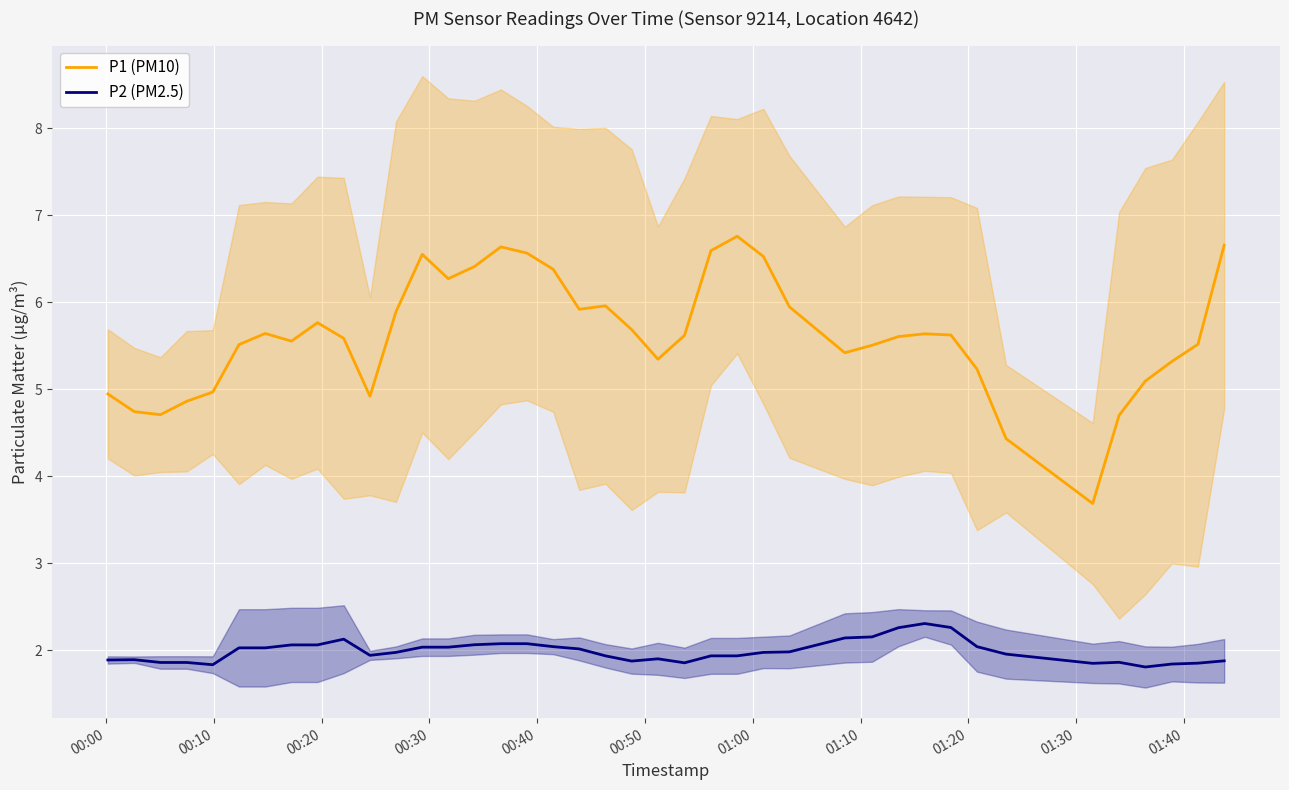

Which series has the largest range (max minus min)?

P1 (PM10)